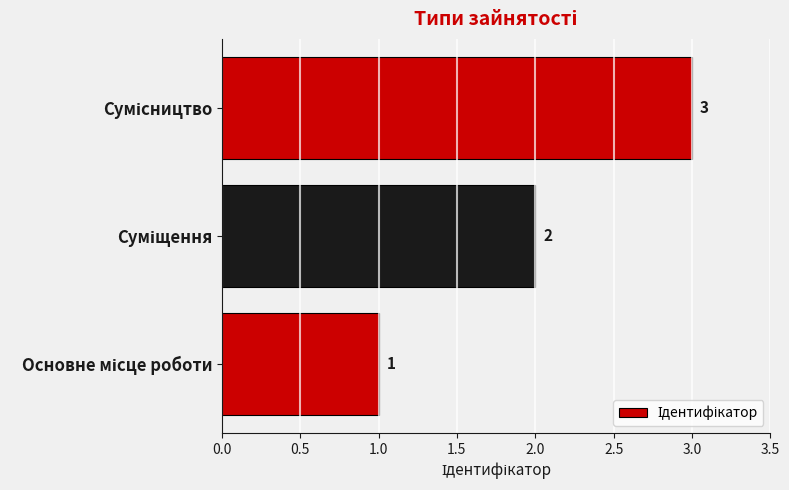

Count the values in the range 1 to 3.

3